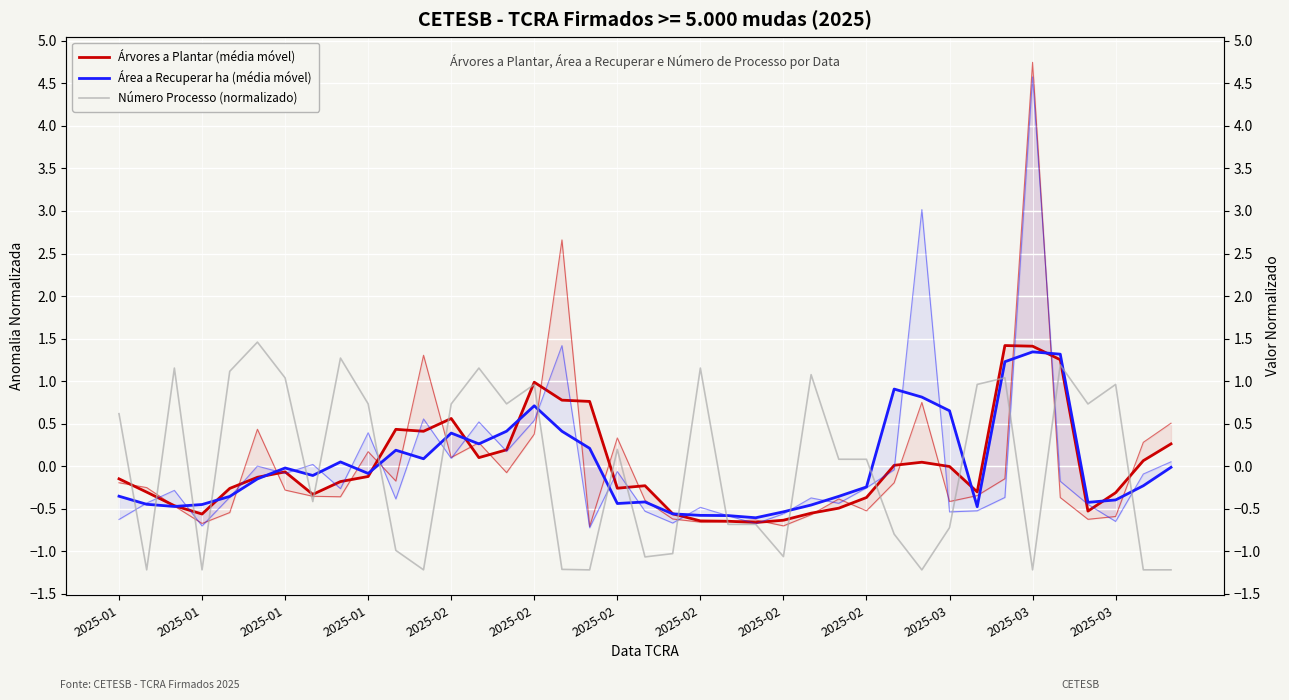

Where is the first local maximum for Número Processo (normalizado)?

2025-01